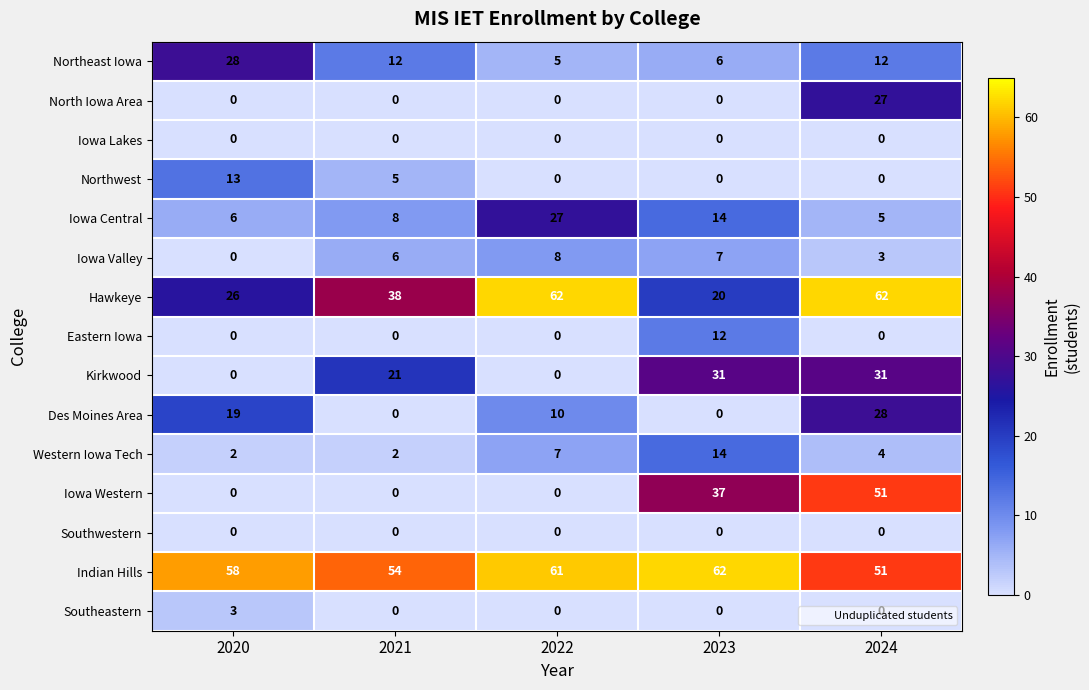

How many categories are shown in the chart?

5